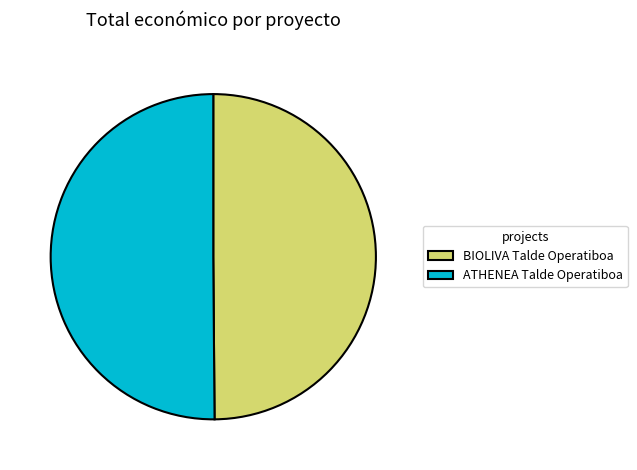

True or false: ATHENEA Talde Operatiboa accounts for 37% of the total.

False